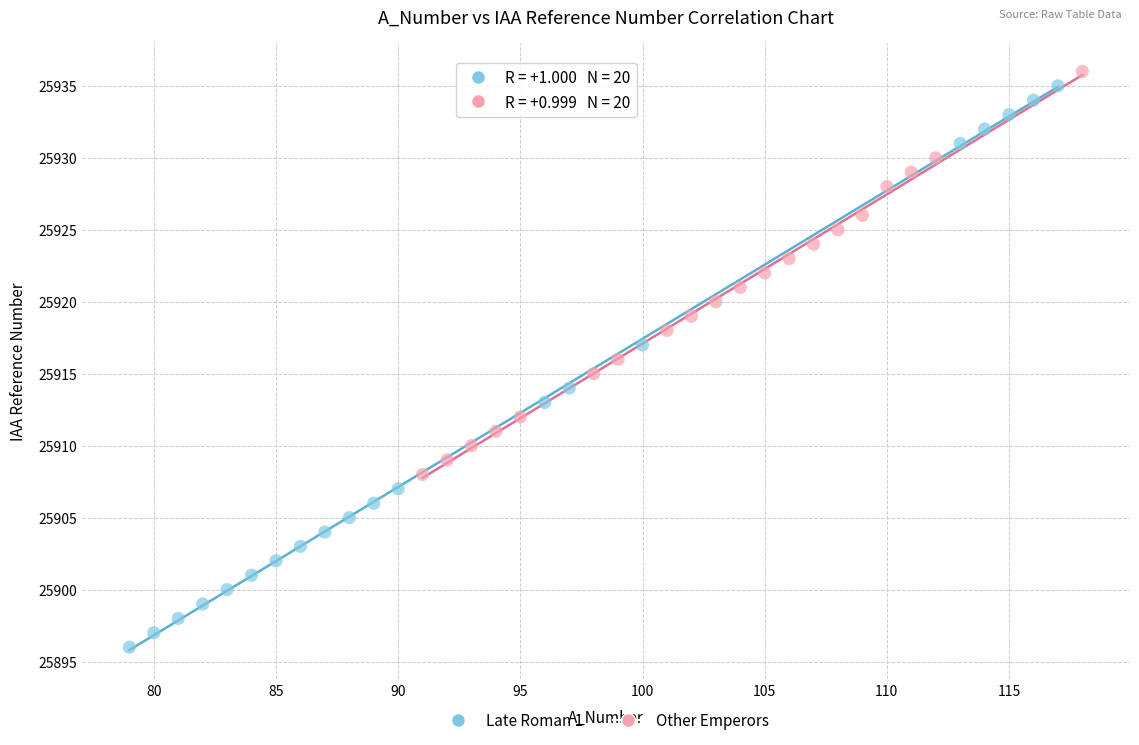

Which series has the largest Y range (max minus min)?

Late Roman 1